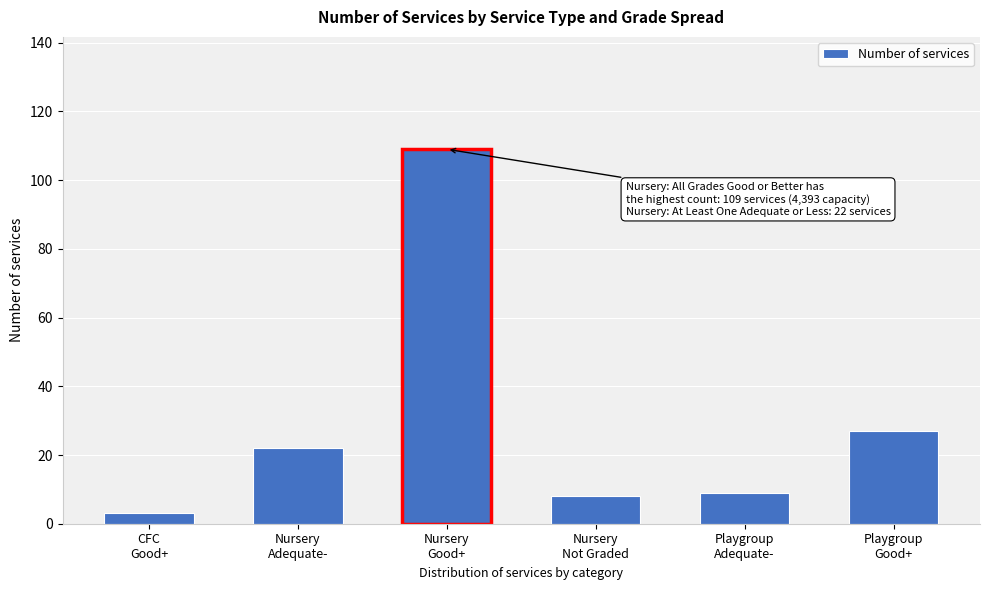

Reading right to left, transcribe all the data shown in this chart.

27	9	8	109	22	3